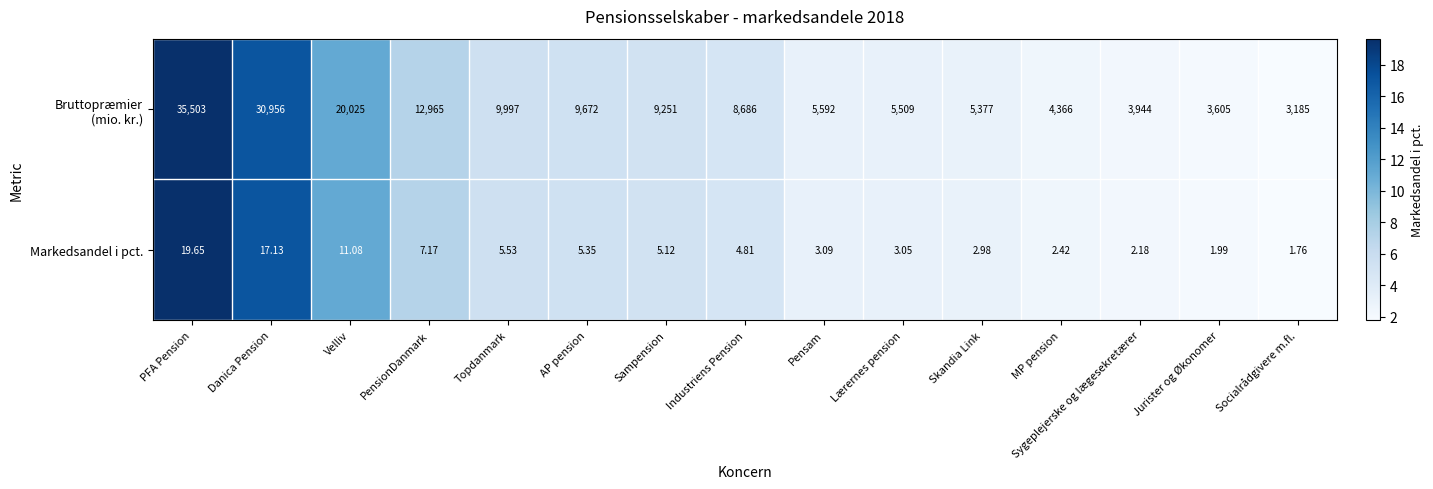

Which label corresponds to the smallest value in the chart?

Socialrådgivere m.fl.